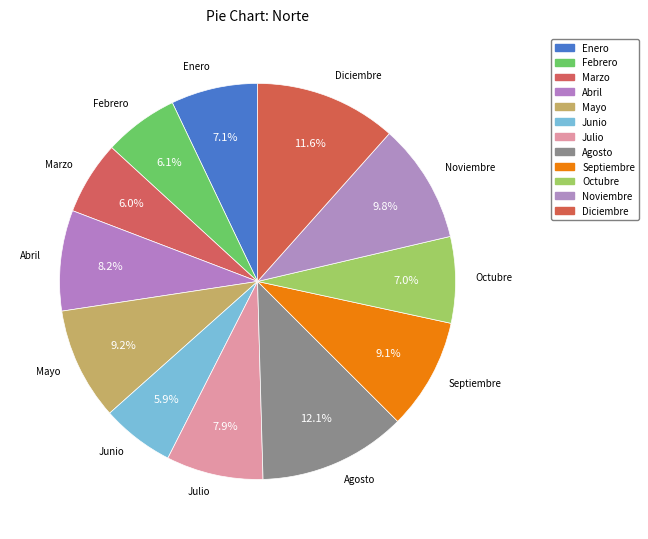

What is the smallest slice in the pie chart?

Junio